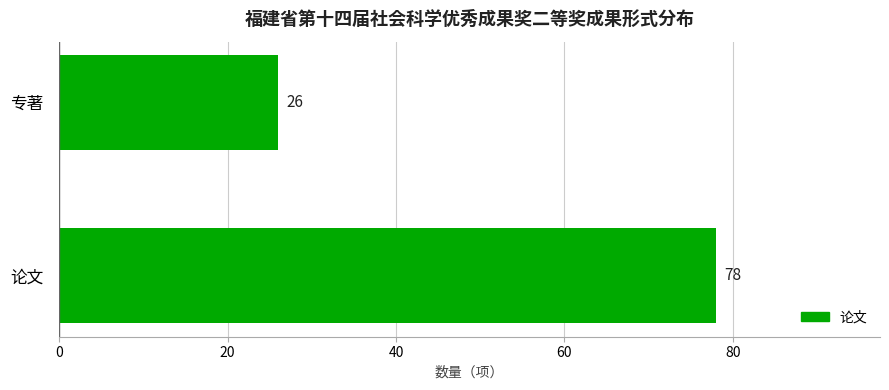

Reading bottom to top, list all the values displayed in this chart.

78	26